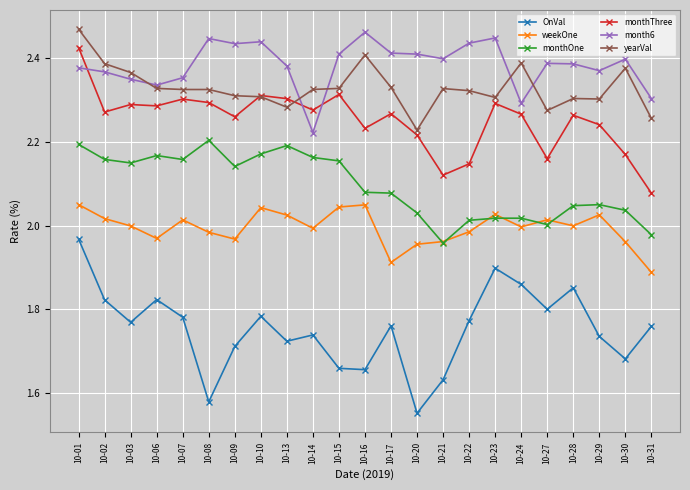

Which label corresponds to the smallest value in the chart?

10-20